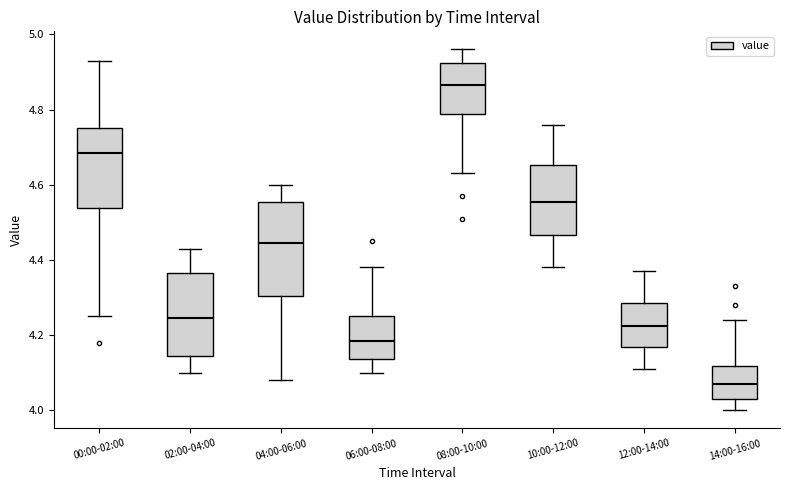

Which box's median line is the highest?

08:00-10:00